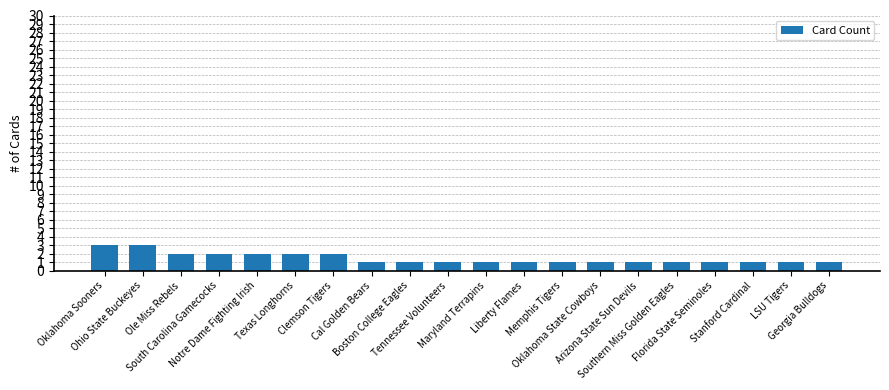

What position from the right is Liberty Flames?

9